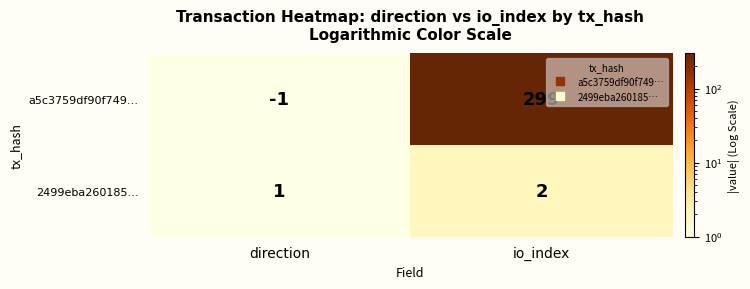

Rank the series by their maximum value, from lowest to highest.

2499eba260185…, a5c3759df90f749…